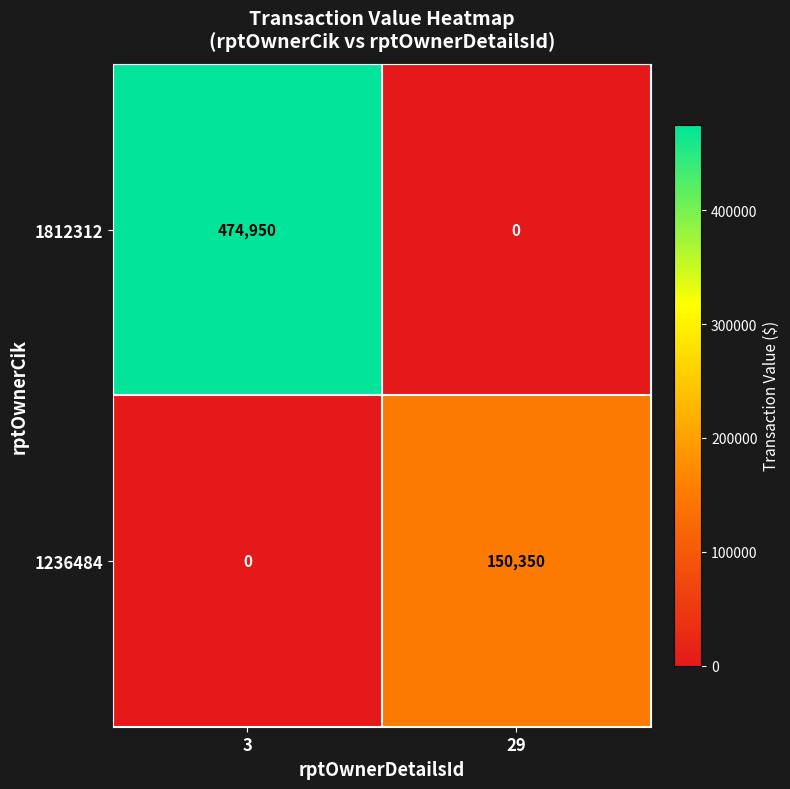

Is it true that 1812312 equals 210971 at 3?

False